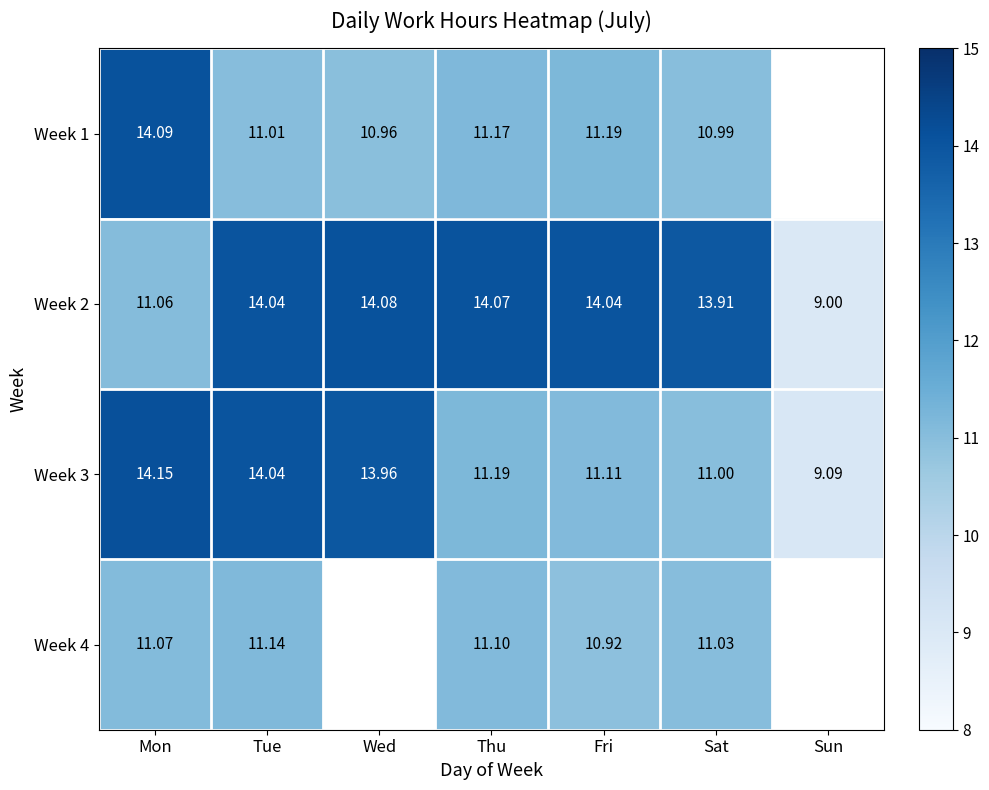

What is the smallest value displayed?

9.0